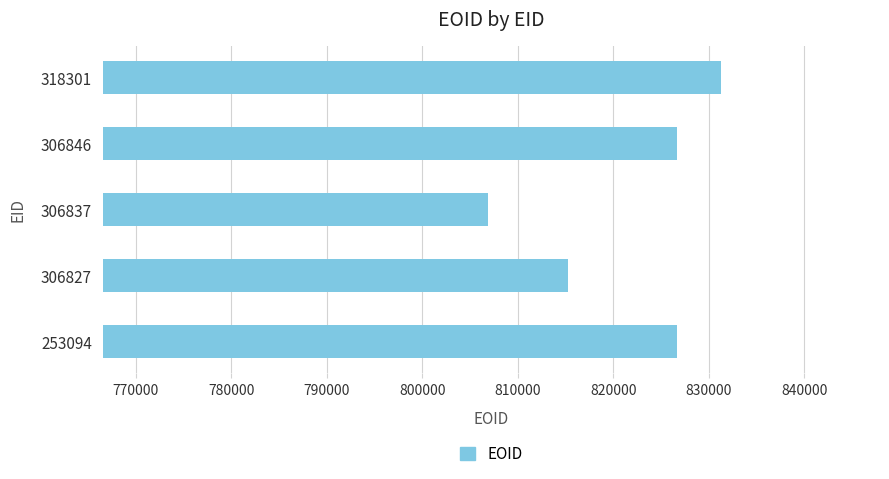

What is the difference between the maximum and minimum values?

24398